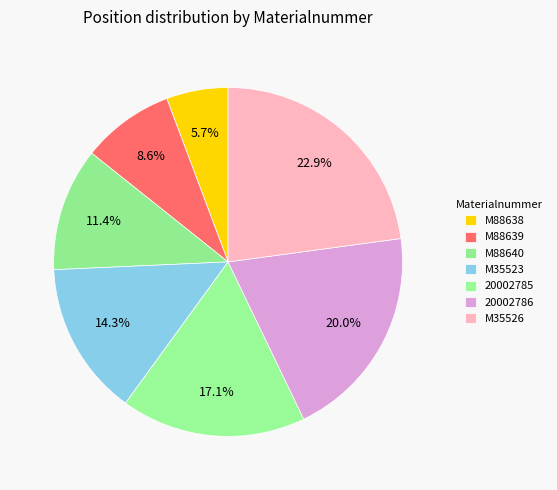

What is the change in value from M35523 to 20002785?

+1